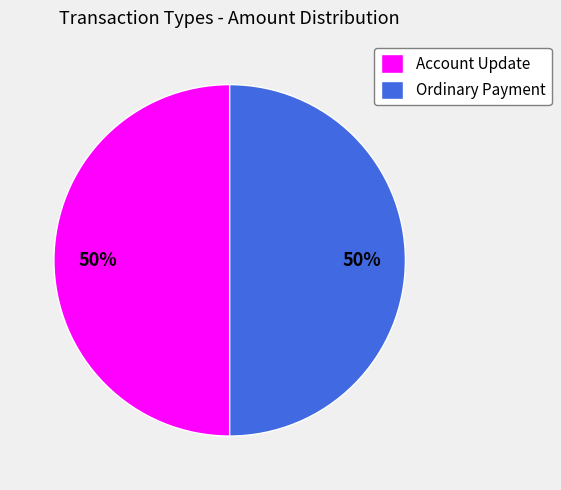

What percentage is the Ordinary Payment slice, to the nearest percent?

50%